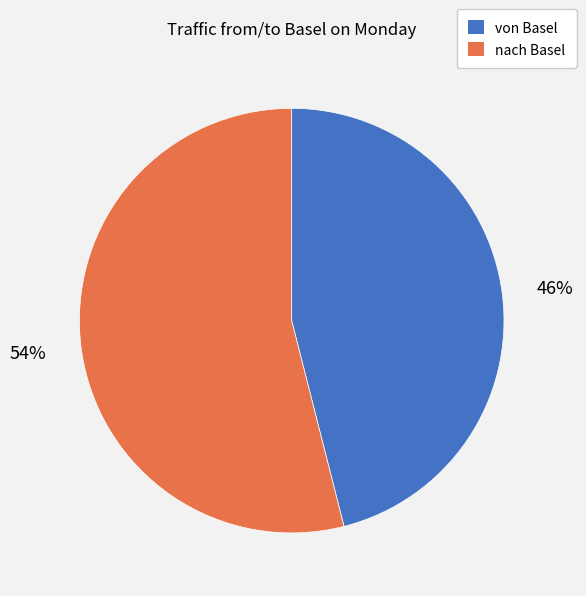

Is there a majority slice in this chart?

Yes